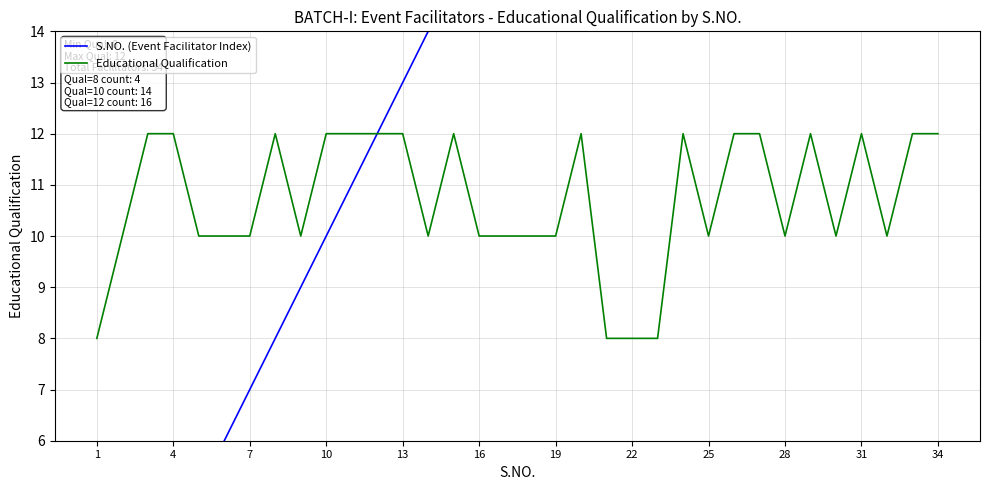

What is the maximum value for S.NO. (Event Facilitator Index)?

34